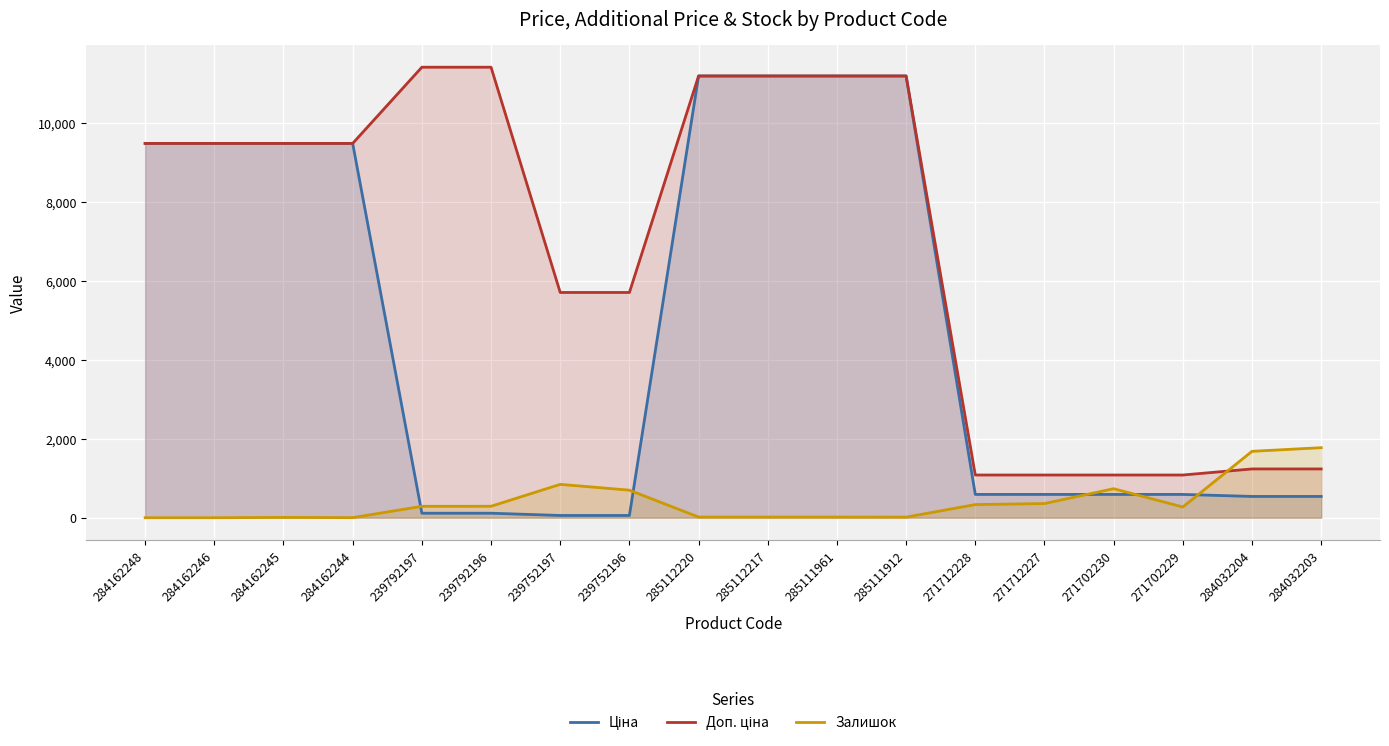

What is the difference between the Доп. ціна values at 285112220 and 239752197?

5483.2